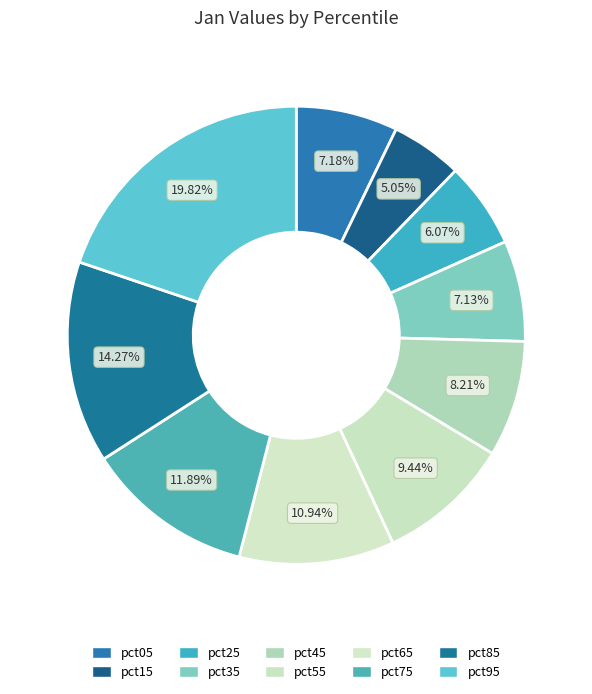

To the nearest percent, what portion does pct25 represent?

6%